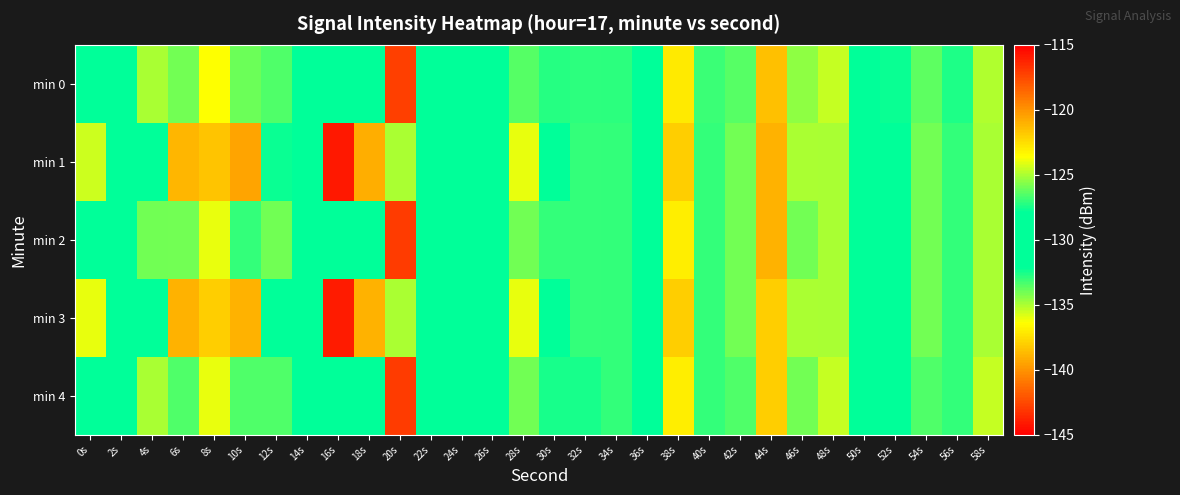

Which series has the widest spread of values?

min 1